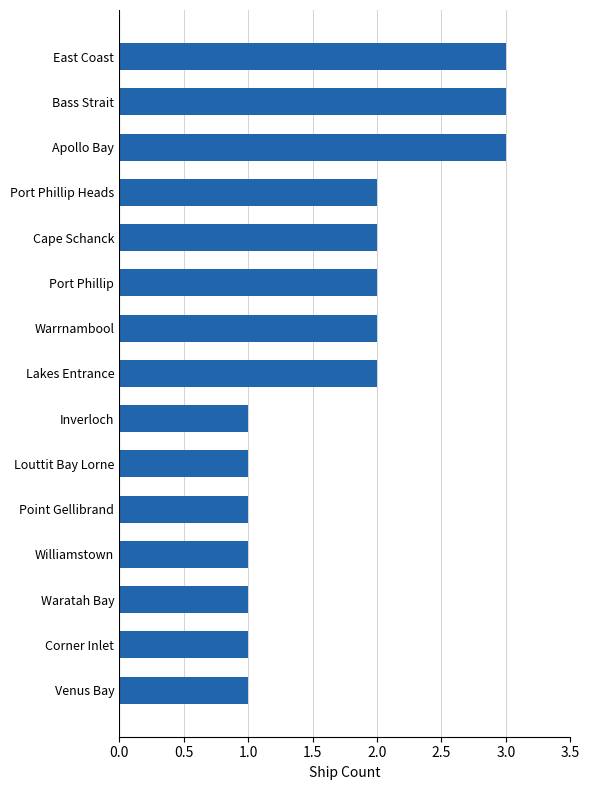

What is the sum of the values at Apollo Bay and Louttit Bay Lorne?

4